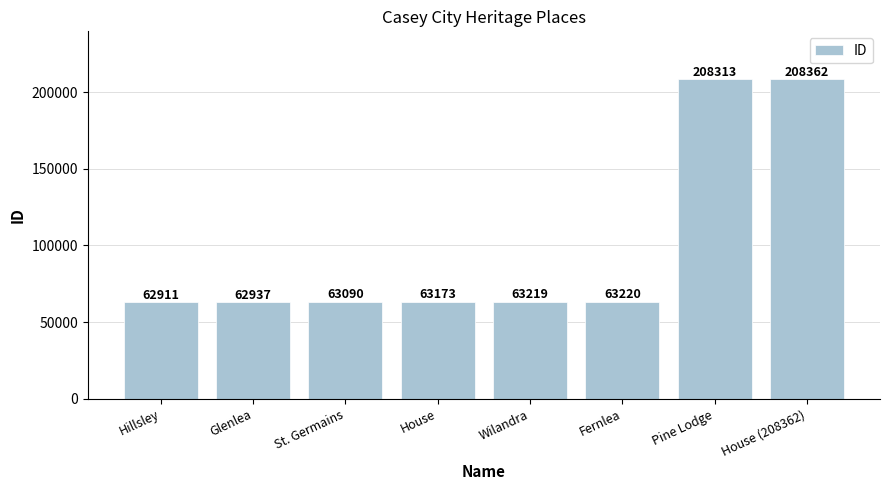

Which has a higher value, St. Germains or House (208362)?

House (208362)